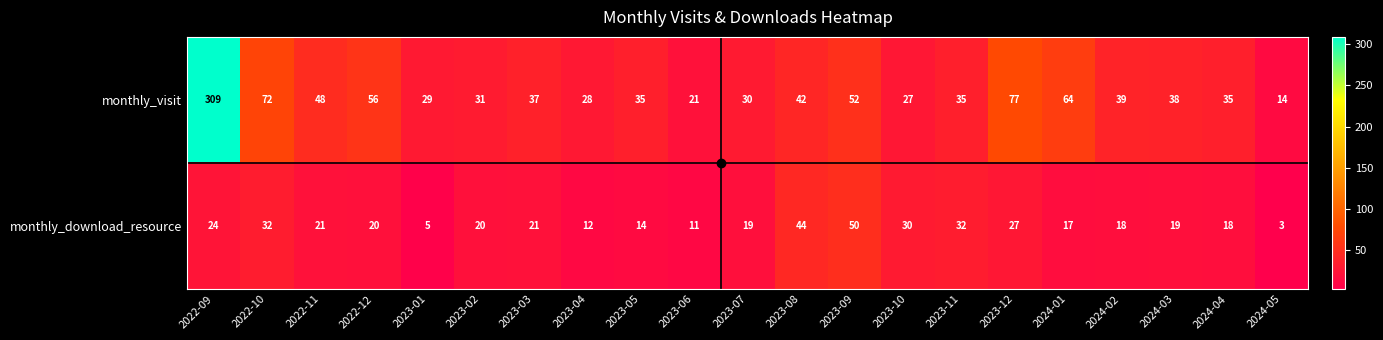

Is it true that monthly_download_resource equals 13 at 2023-03?

False